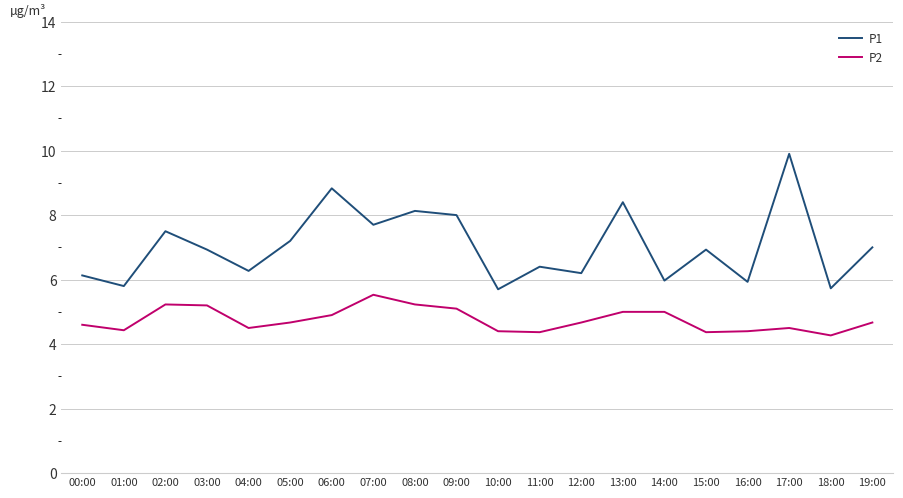

True or false: P1 and P2 cross at least once.

False